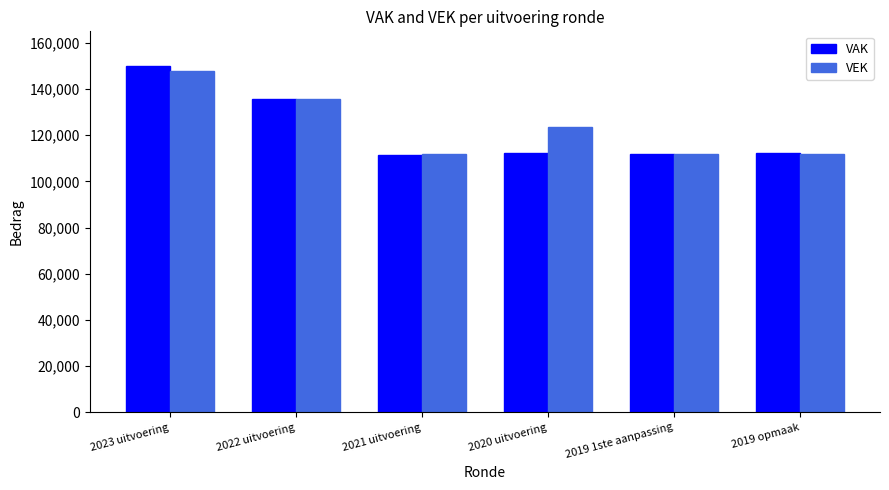

What are all the series names shown in the legend?

VAK, VEK